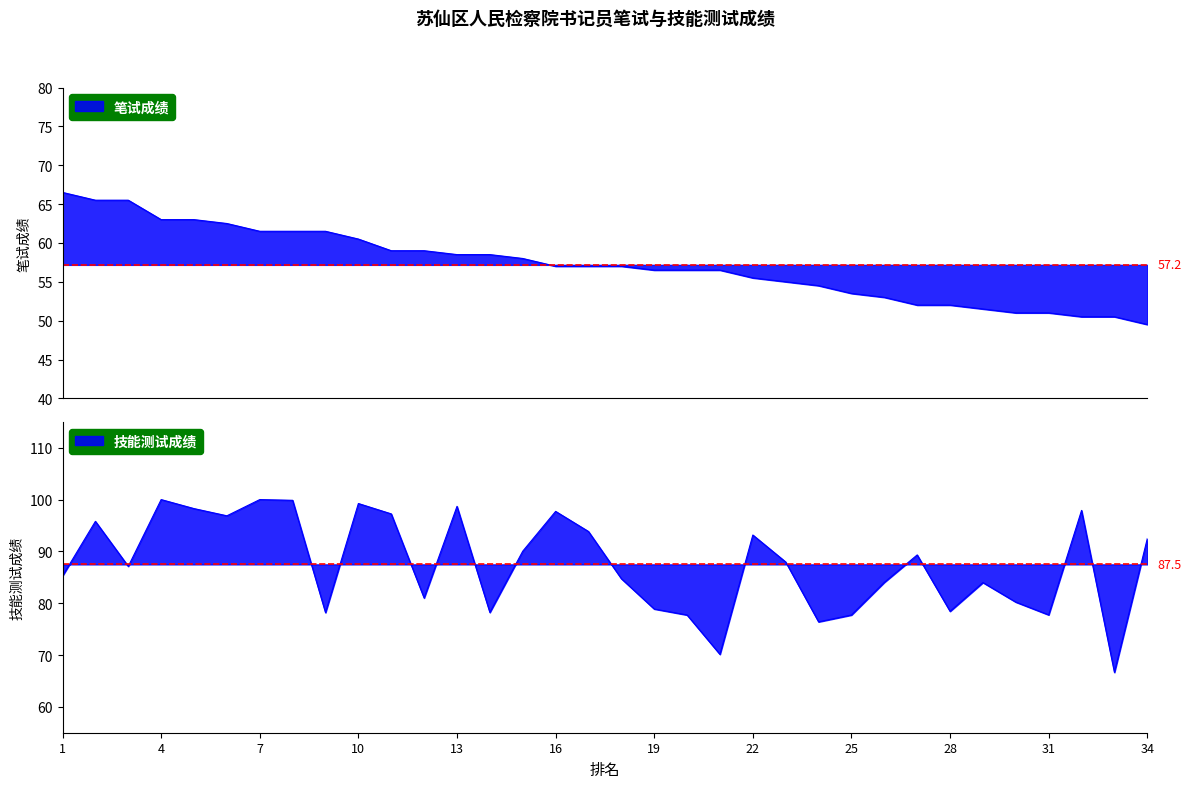

List the series in order of their overall mean, highest first.

技能测试成绩, 笔试成绩